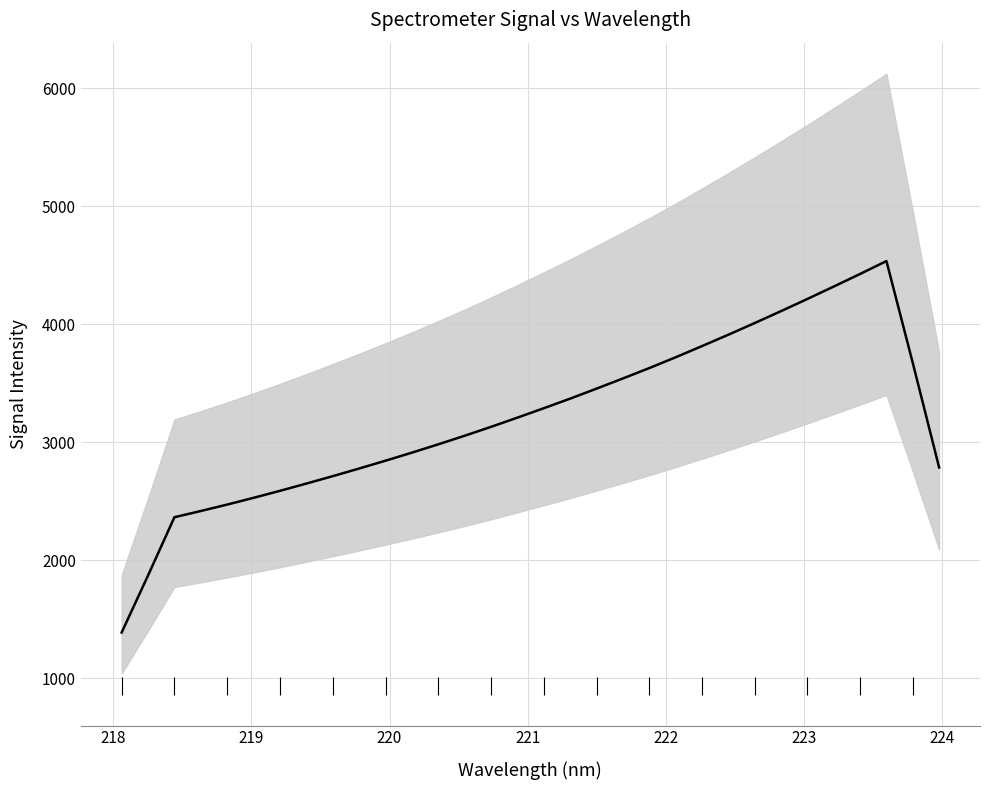

Where does the data first go above 3287?

221.1174